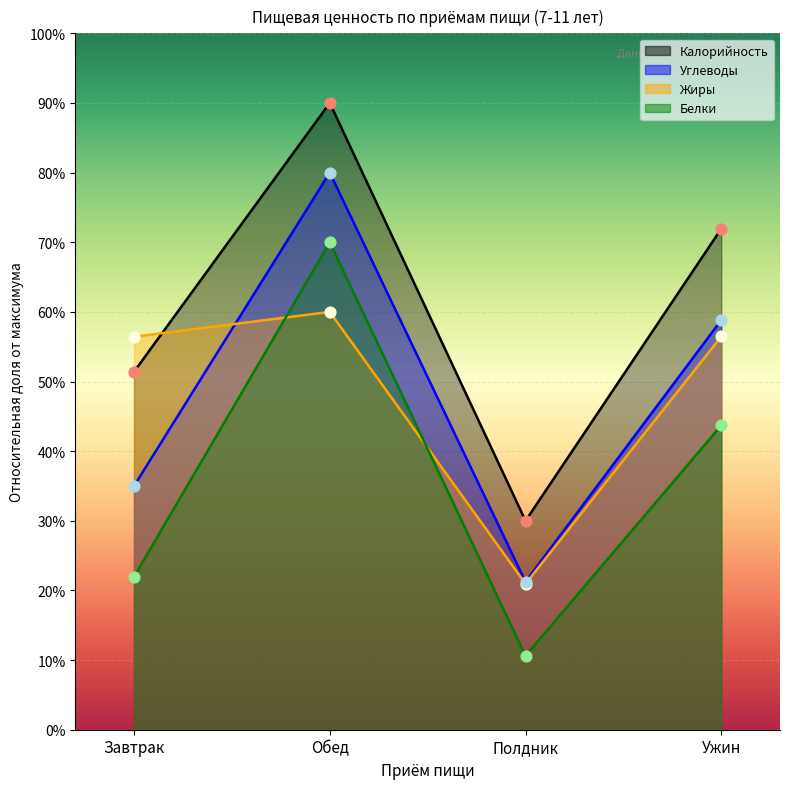

Is the value of Калорийность at Ужин greater than the value of Белки at Обед?

Yes